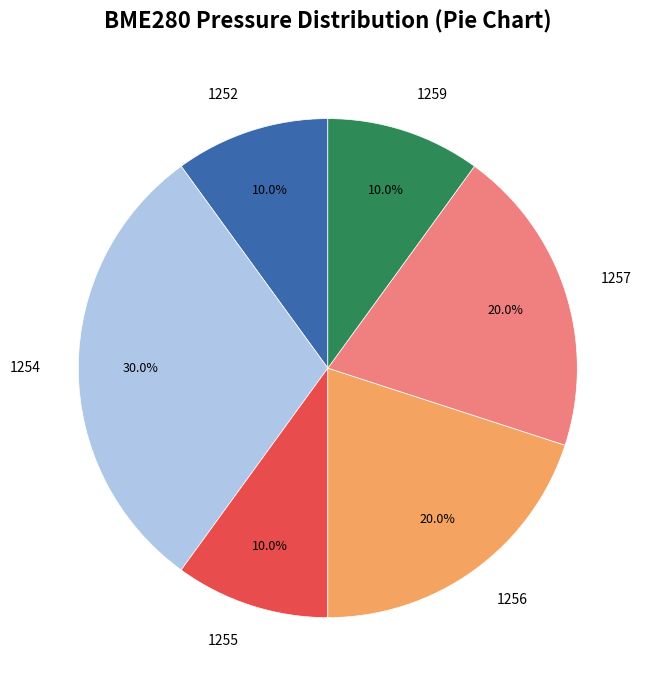

Is there any slice that represents more than half of the pie?

No